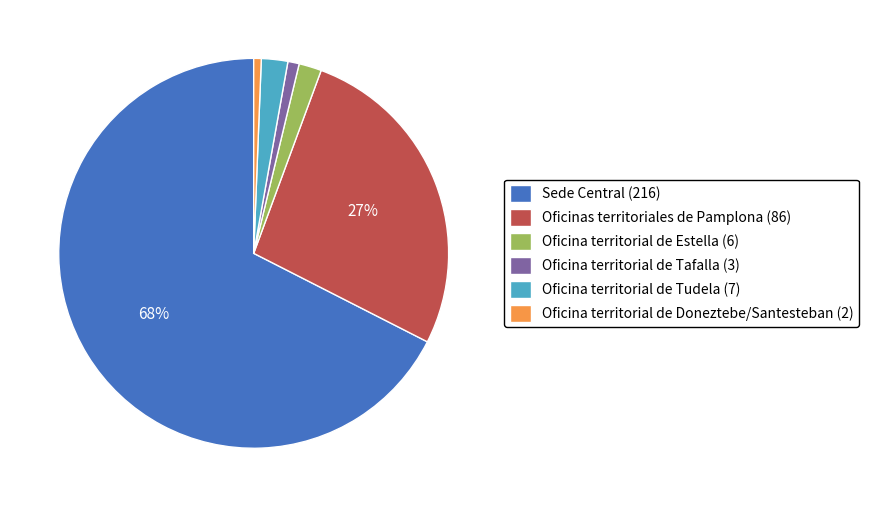

Which has a higher value, Oficinas territoriales de Pamplona or Sede Central?

Sede Central